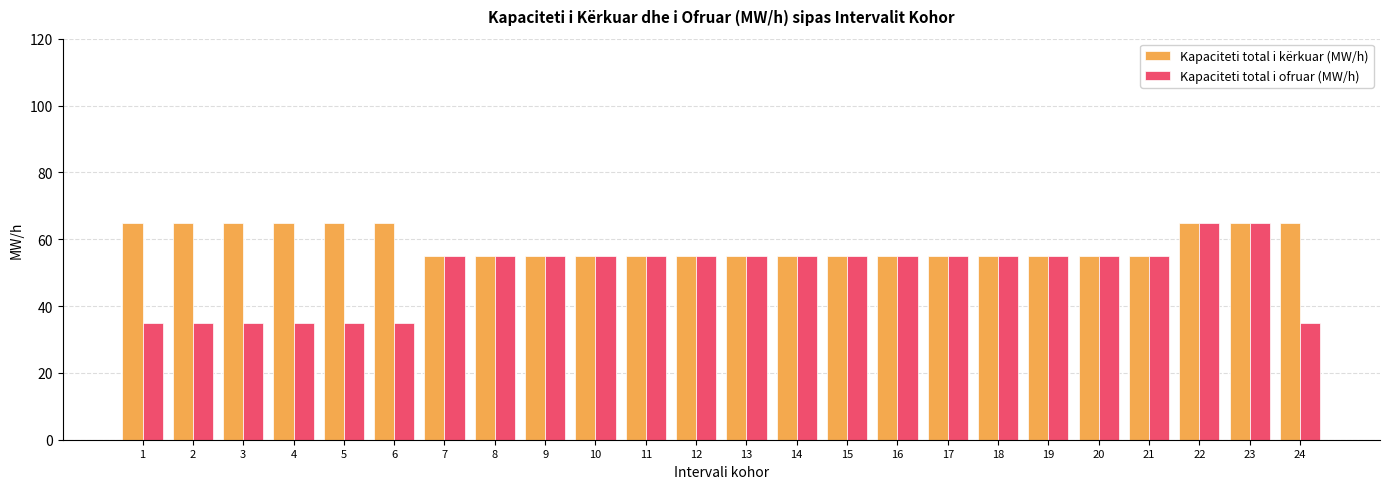

What is the lowest value of the Kapaciteti total i ofruar (MW/h) series?

35